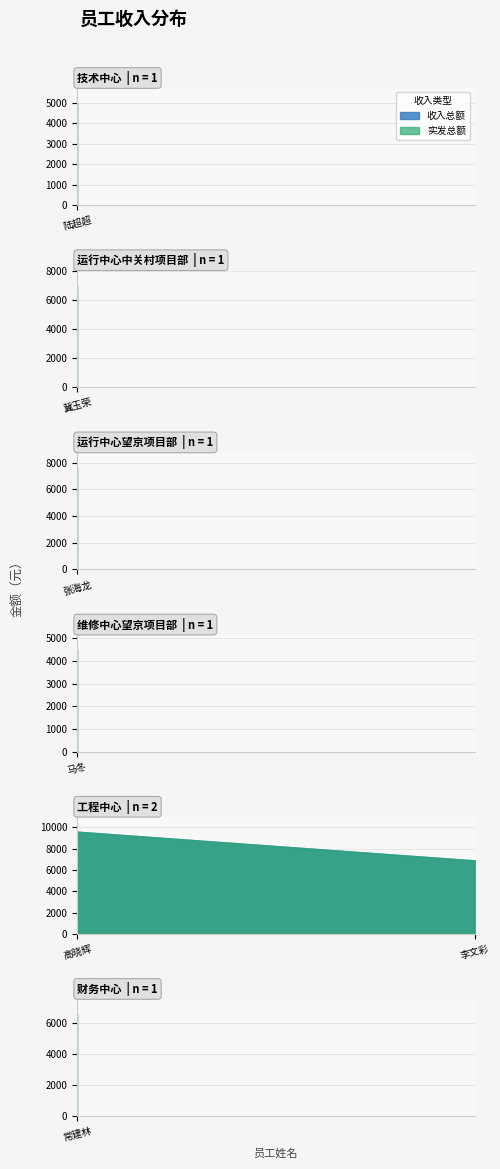

True or false: 实发总额 and 收入总额 intersect in this chart.

False